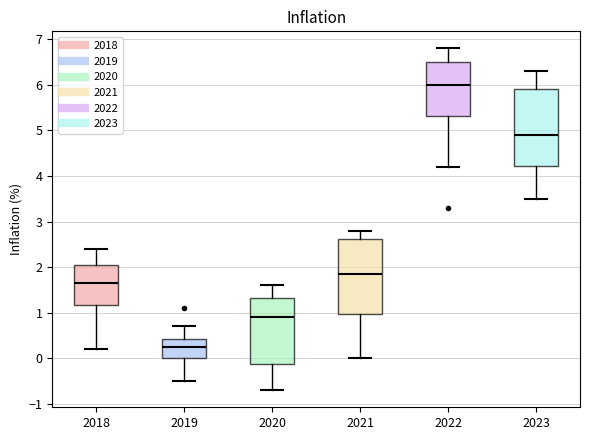

Which box has the lowest median line?

2019